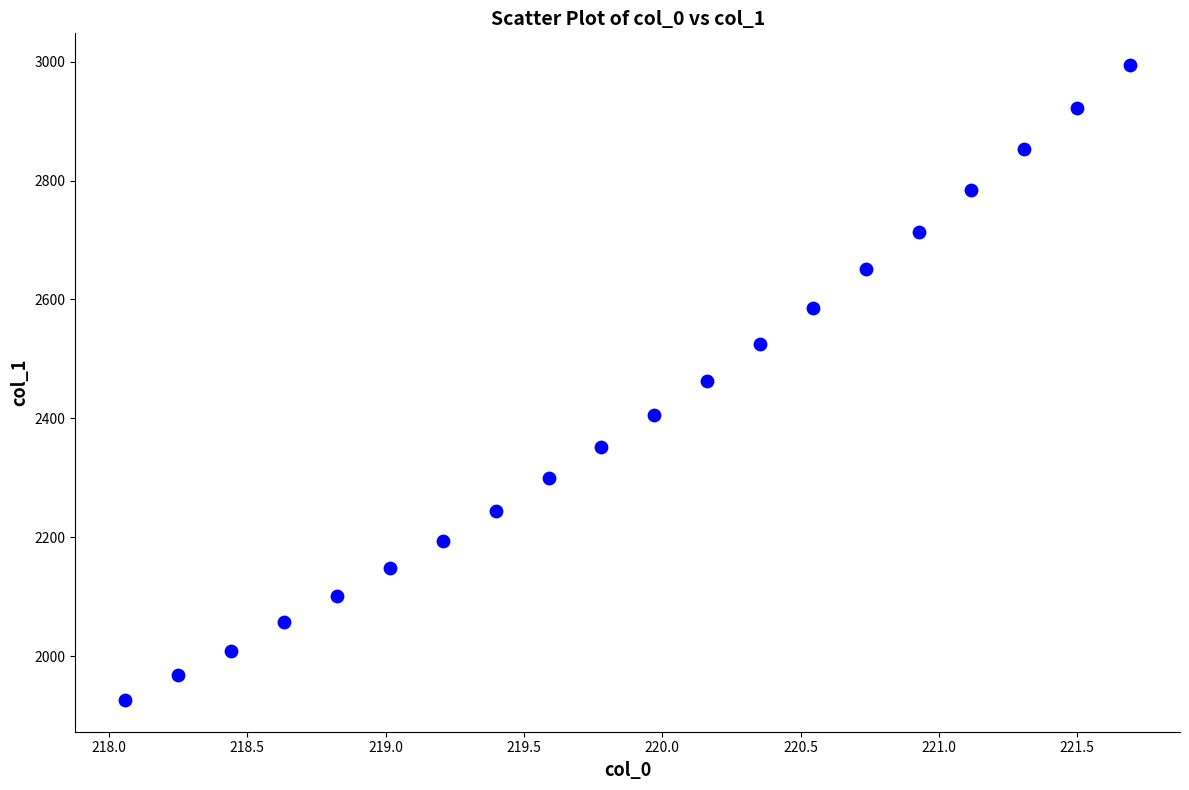

What is the range of X values (max minus min)?

3.6